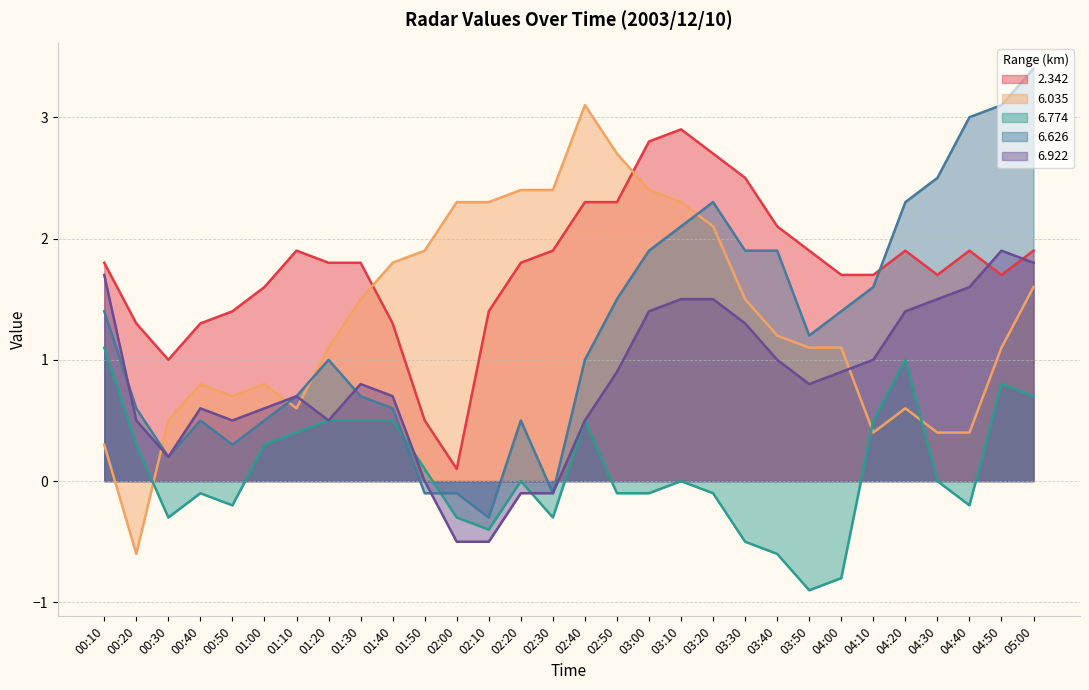

How many negative values does the   6.922 series have?

4